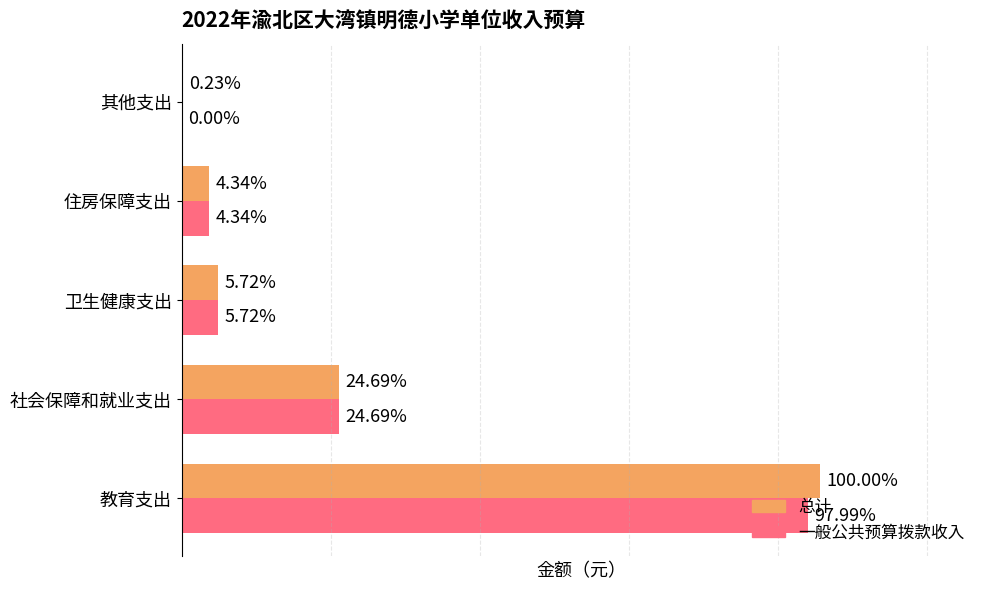

What are all the series names shown in the legend?

总计, 一般公共预算拨款收入